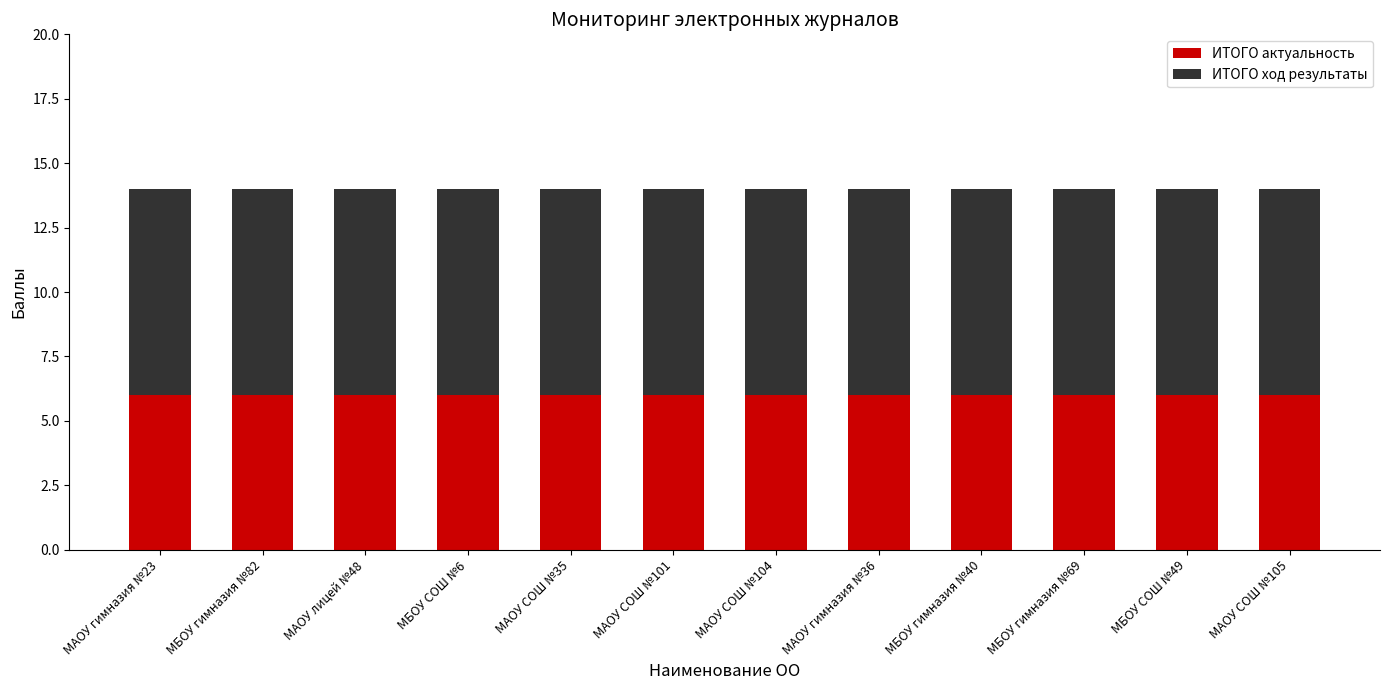

Count the number of data series in this chart.

2